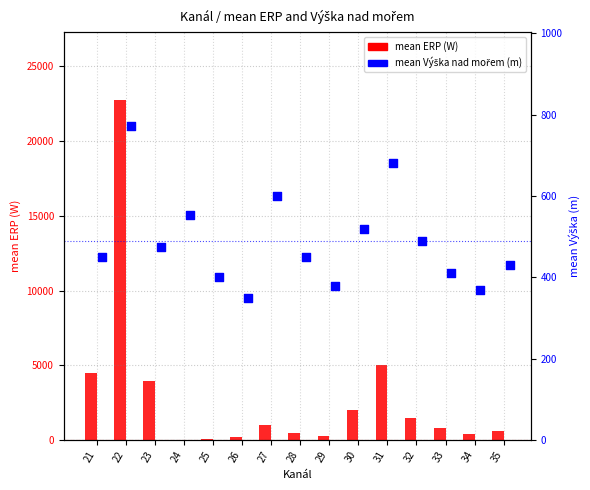

At which category is the sum across all series the highest?

22